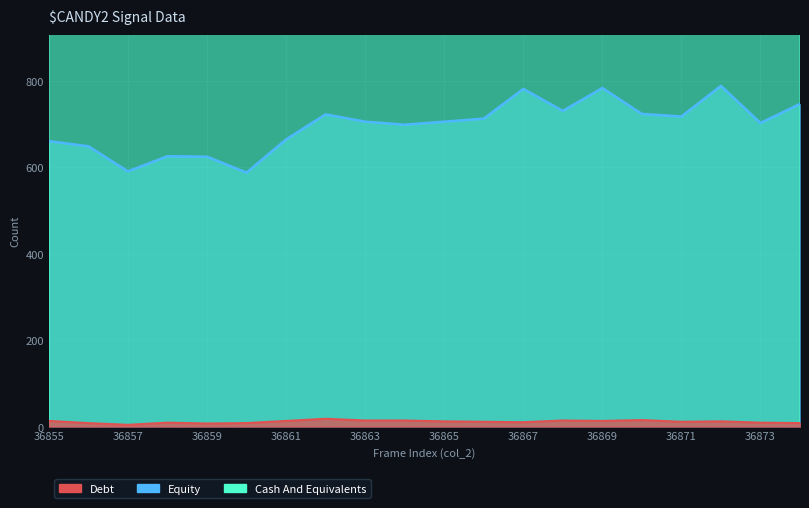

Which series has the largest total across all categories?

Cash And Equivalents